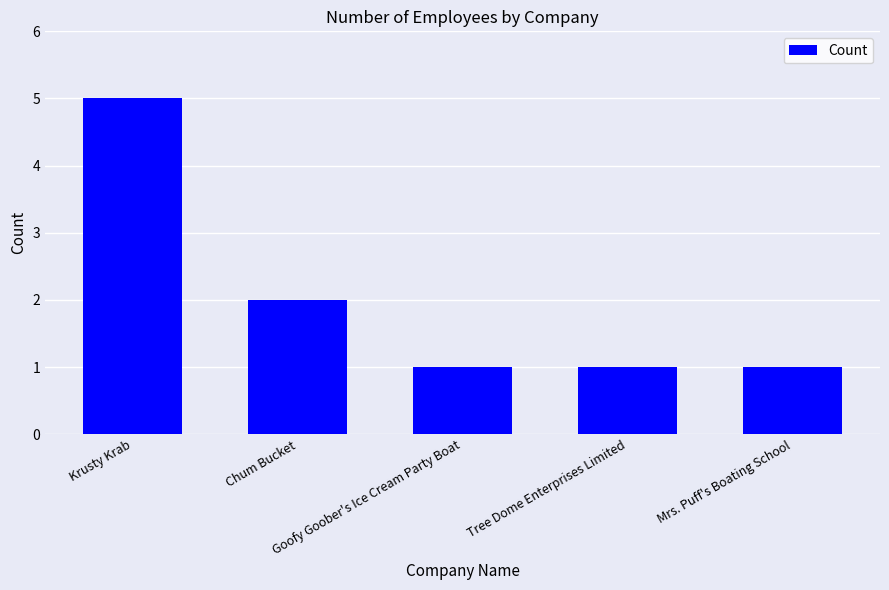

What is the maximum value shown in the chart?

5